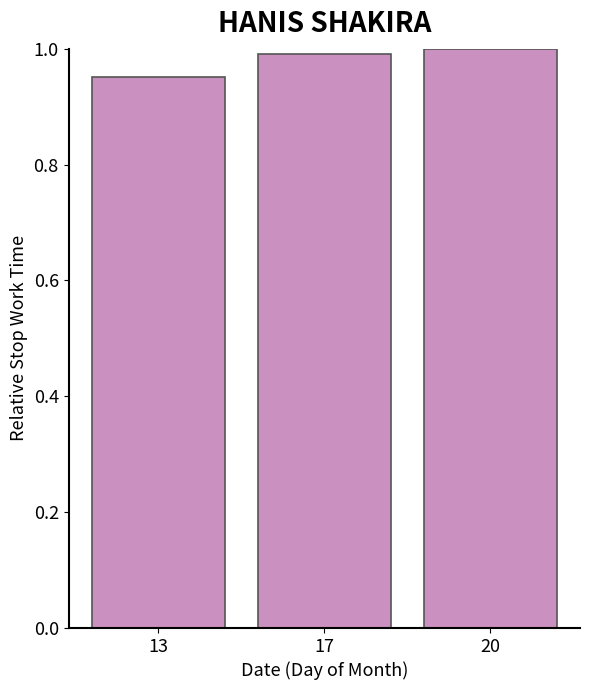

How many series are shown in this chart?

1